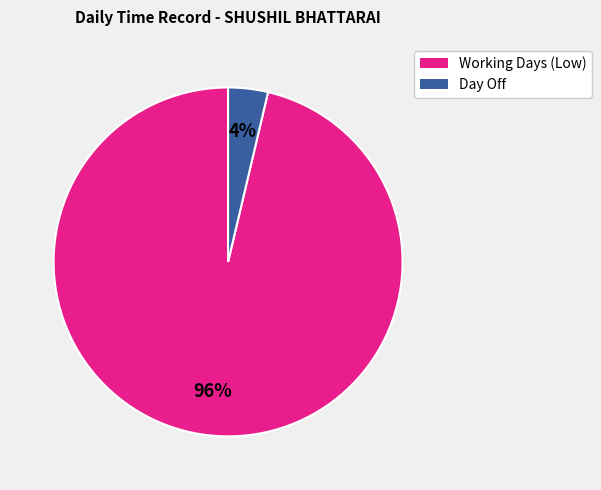

To the nearest percent, what is the average slice percentage?

50%